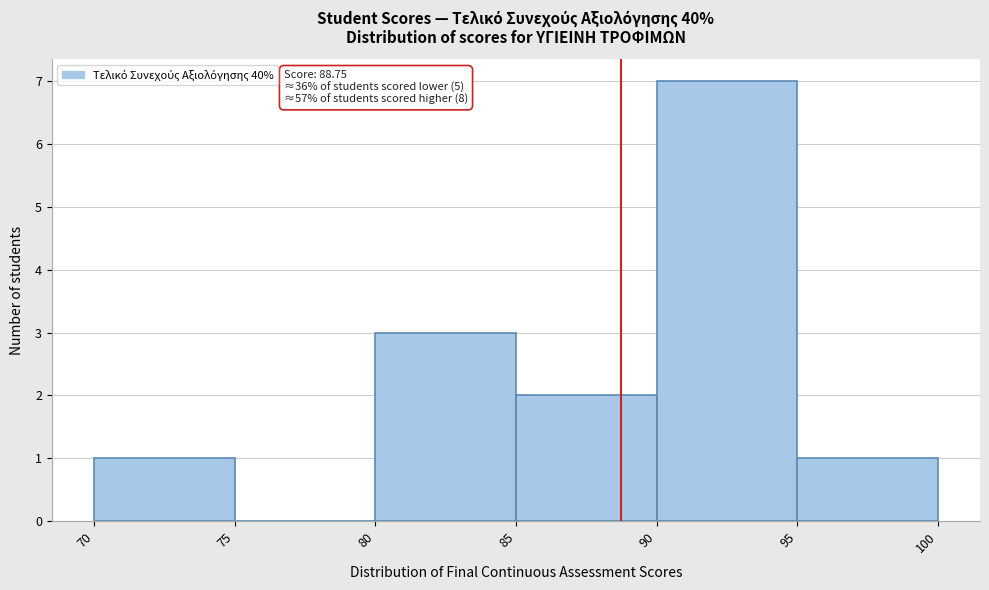

Over which range of the x-axis is the bar tallest?

90 to 95